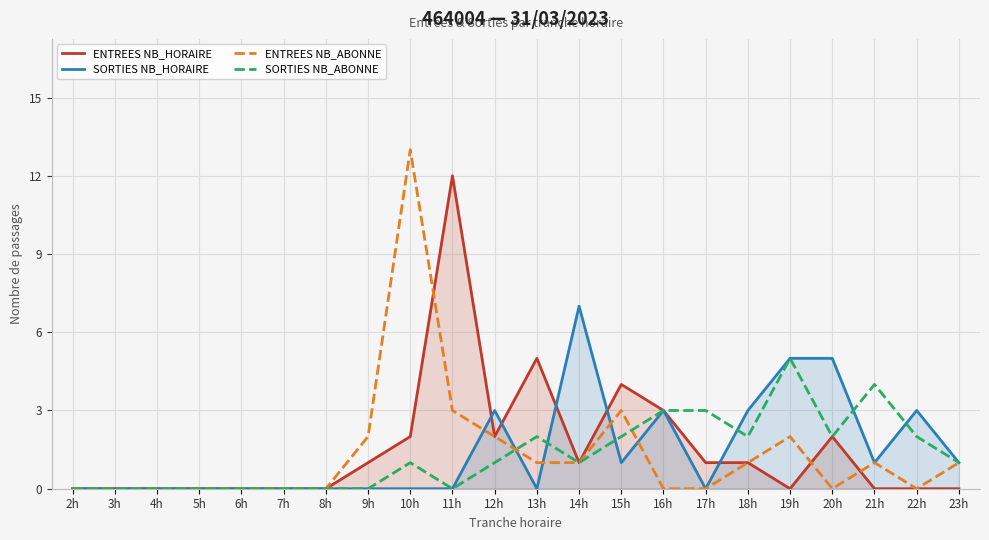

What is the label of the 2nd point from the left?

3h